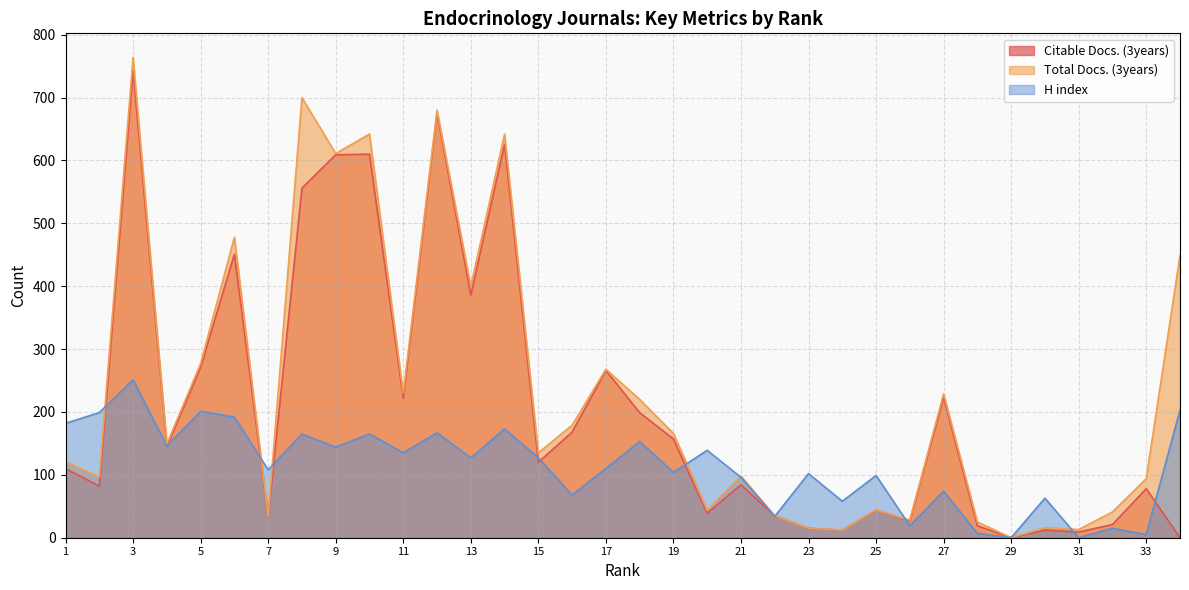

How many times do H index and Citable Docs. (3years) cross each other?

13